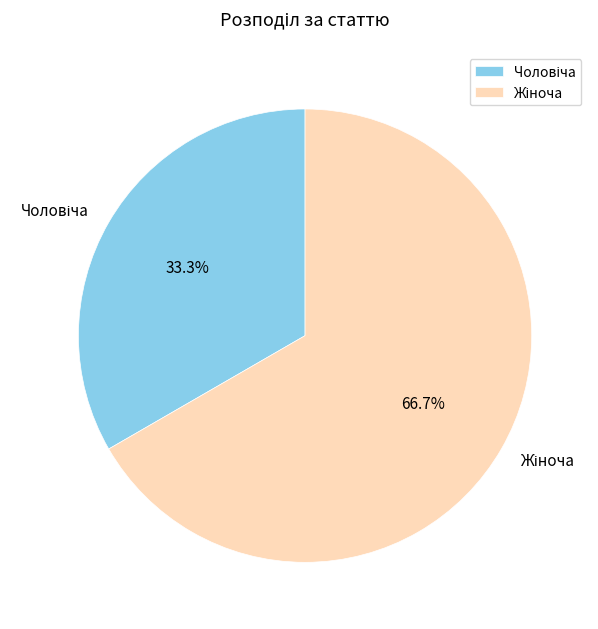

Does any single category account for the majority?

Yes